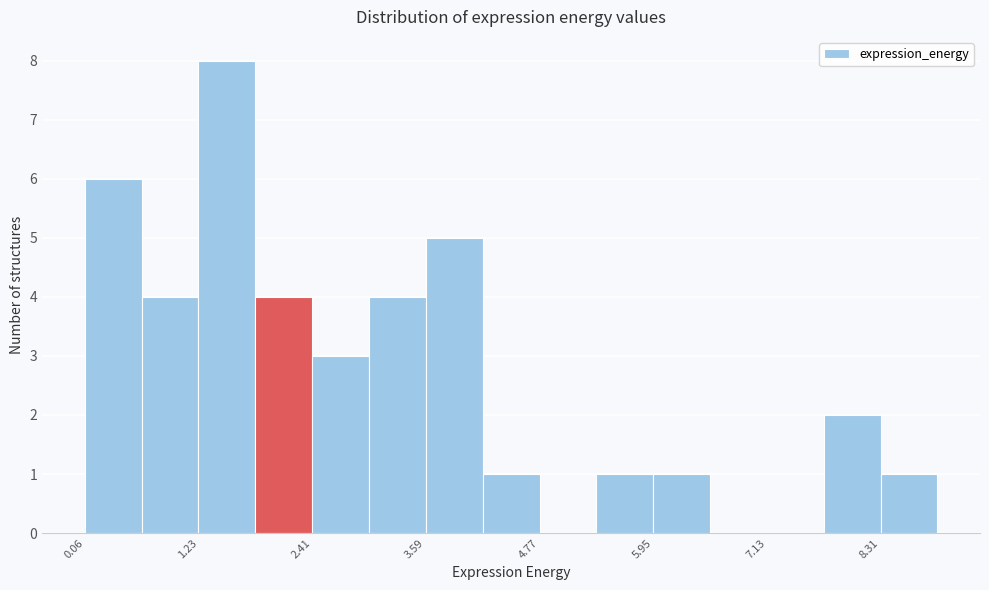

Around what value on the x-axis is the tallest bar? Give the approximate position of its centre, as read against the axis.

1.6